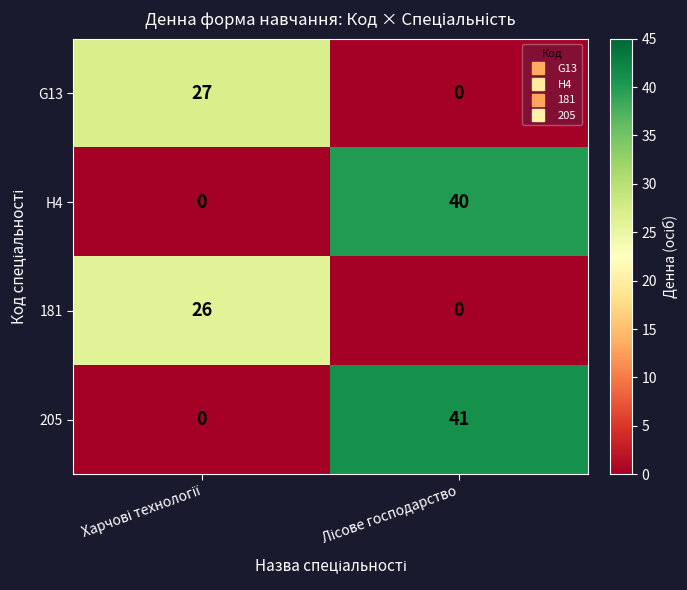

Which series has the widest spread of values?

205